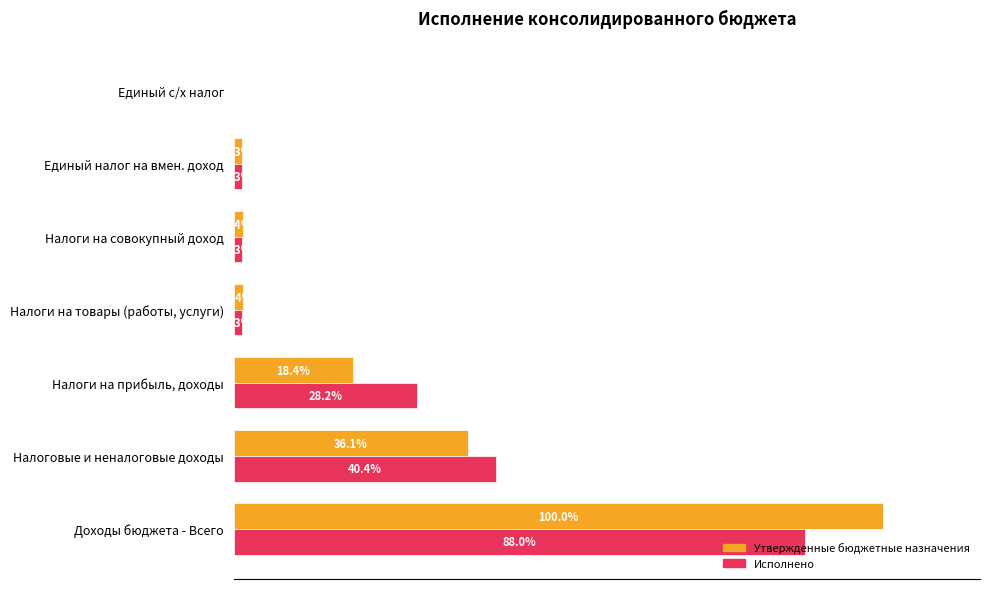

Is the value of Утвержденные бюджетные назначения at Налоги на прибыль, доходы greater than the value of Исполнено at Налоговые и неналоговые доходы?

No